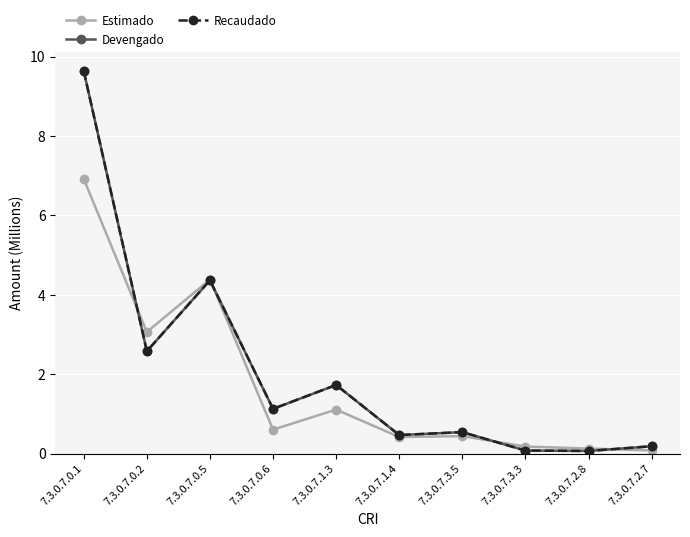

Rank the categories by Estimado value from lowest to highest.

7.3.0.7.2.7, 7.3.0.7.2.8, 7.3.0.7.3.3, 7.3.0.7.1.4, 7.3.0.7.3.5, 7.3.0.7.0.6, 7.3.0.7.1.3, 7.3.0.7.0.2, 7.3.0.7.0.5, 7.3.0.7.0.1